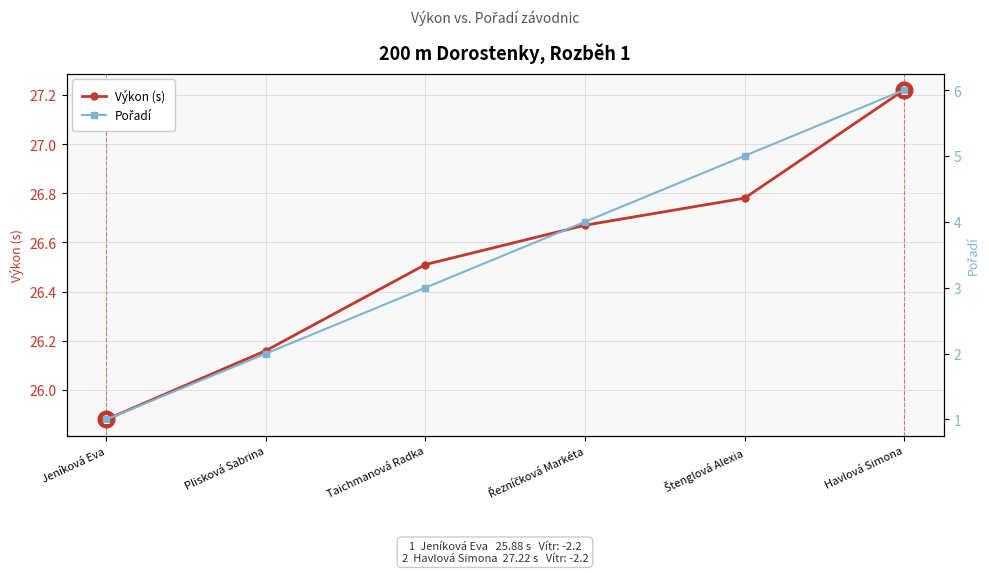

How many Pořadí values are between 2 and 5?

4